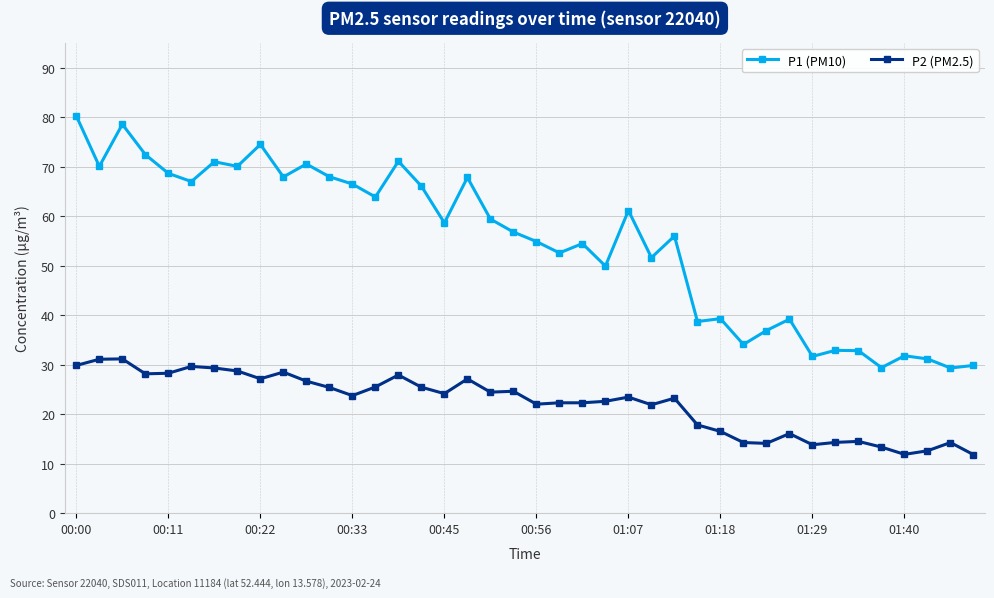

What is the difference between the maximum and minimum values in the P1 (PM10) series?

50.9